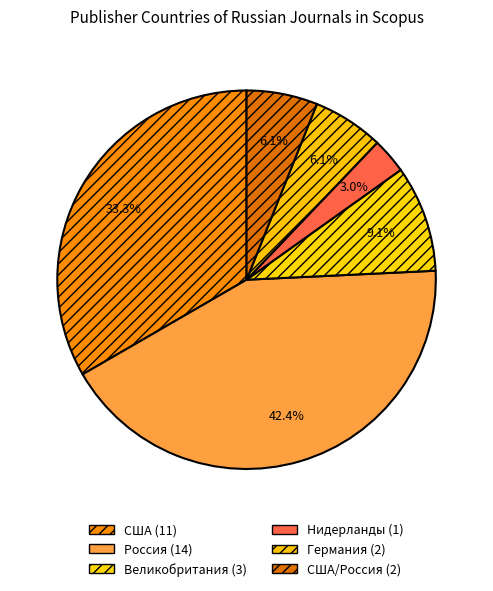

Is there any slice that represents more than half of the pie?

No